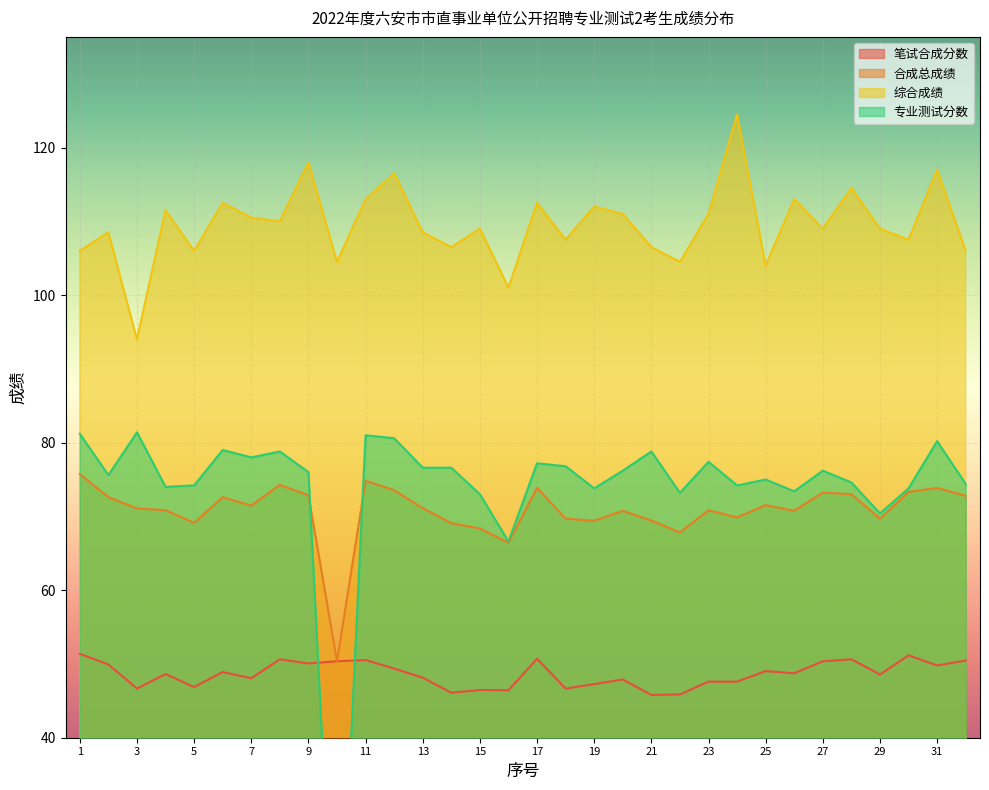

How many data points does each series have?

32